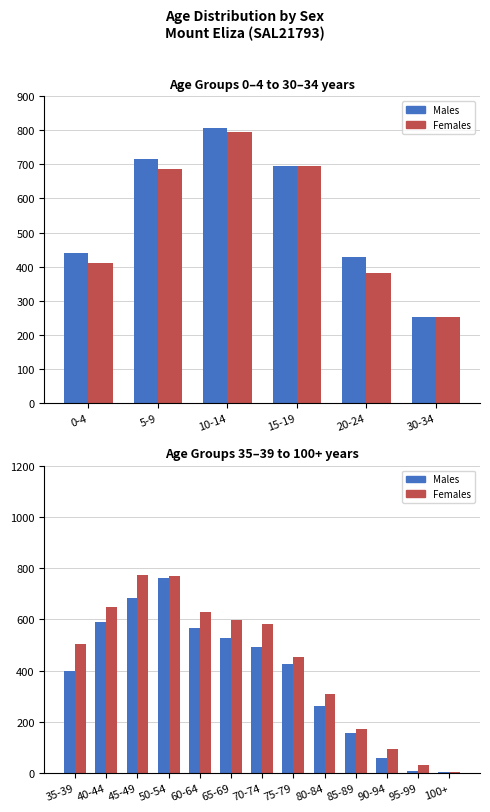

What is the value of the Males bar at the 11th from the left?

60